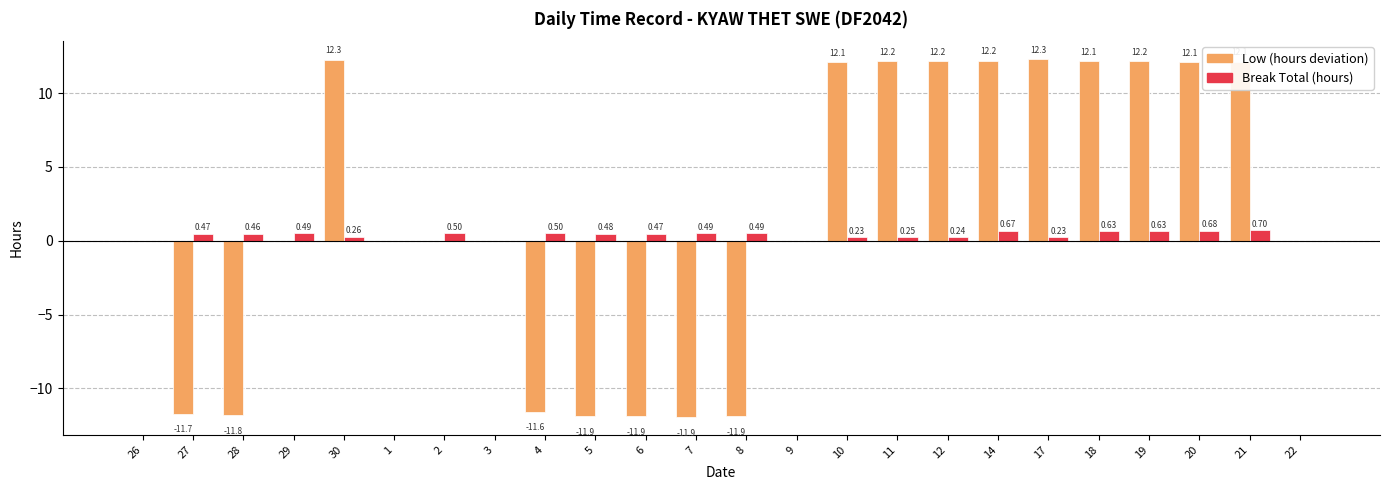

What is the total value across all series at 18?

12.8